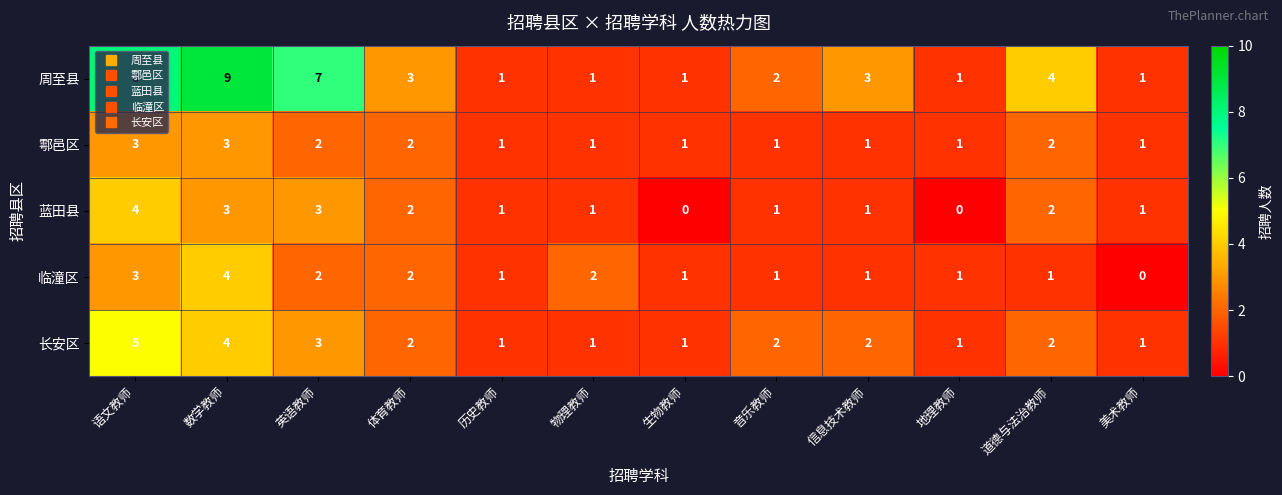

What is the difference between the maximum and minimum values in the 临潼区 series?

4